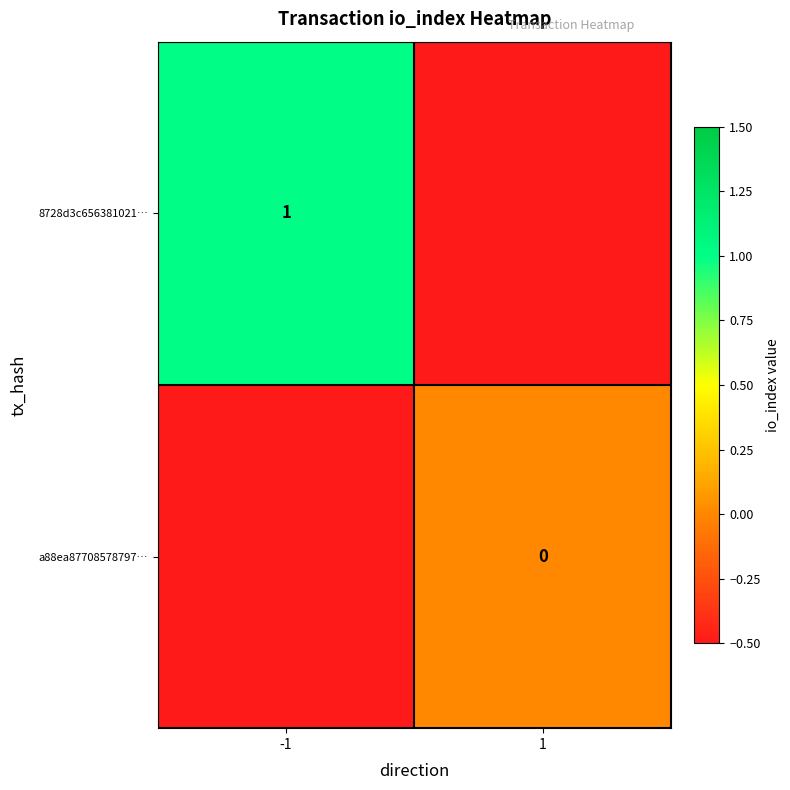

Which label corresponds to the smallest value in the chart?

1